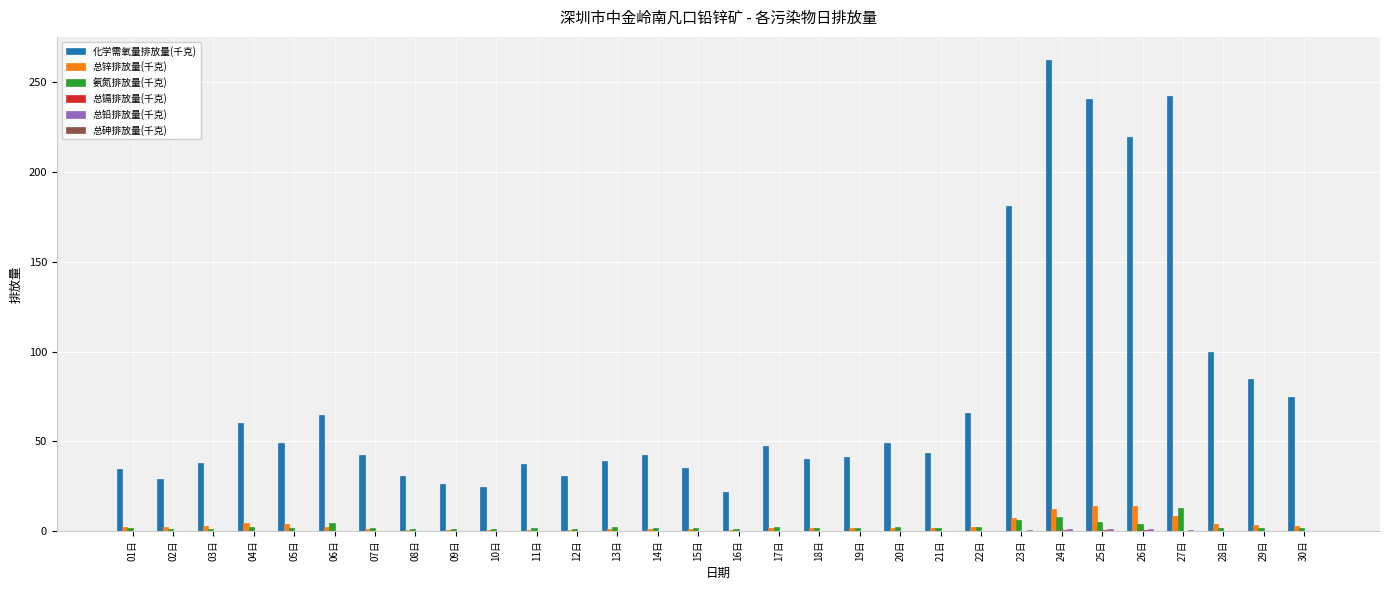

Which series has the largest total across all categories?

化学需氧量排放量(千克)